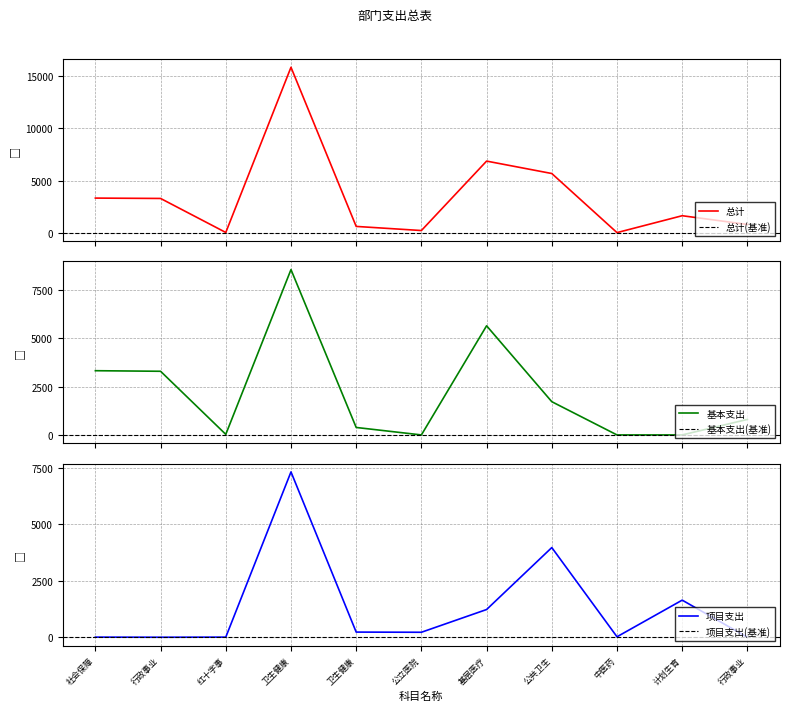

What are all the series names shown in the legend?

总计, 基本支出, 项目支出